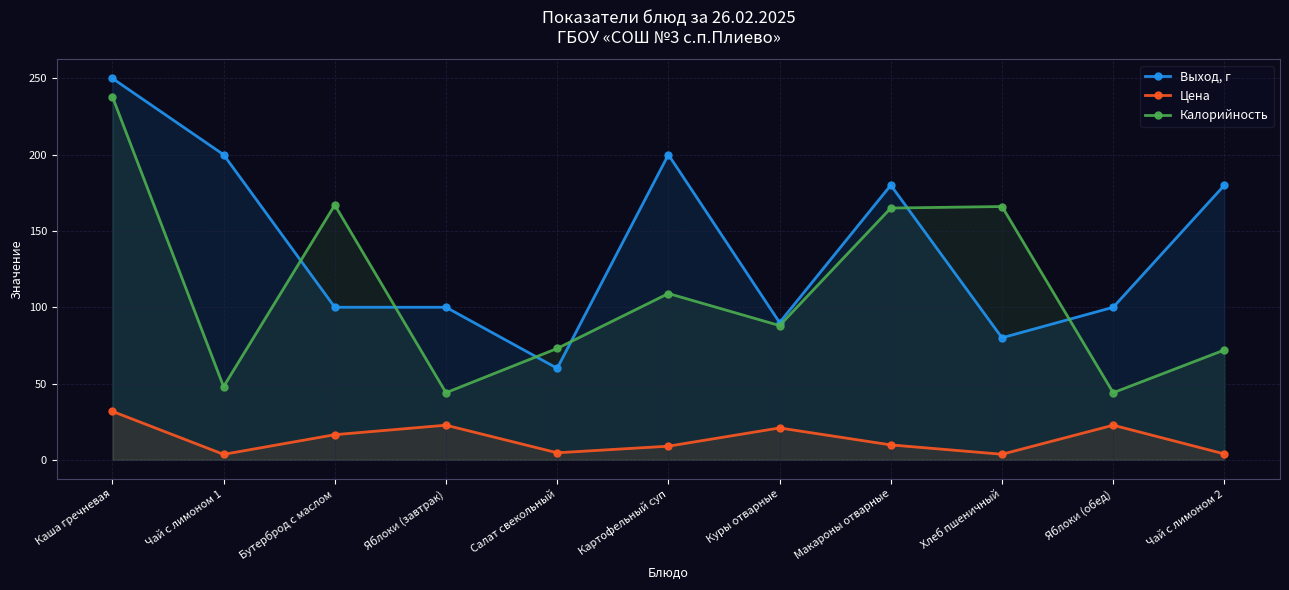

At which label is Выход, г closest to 155?

Макароны отварные